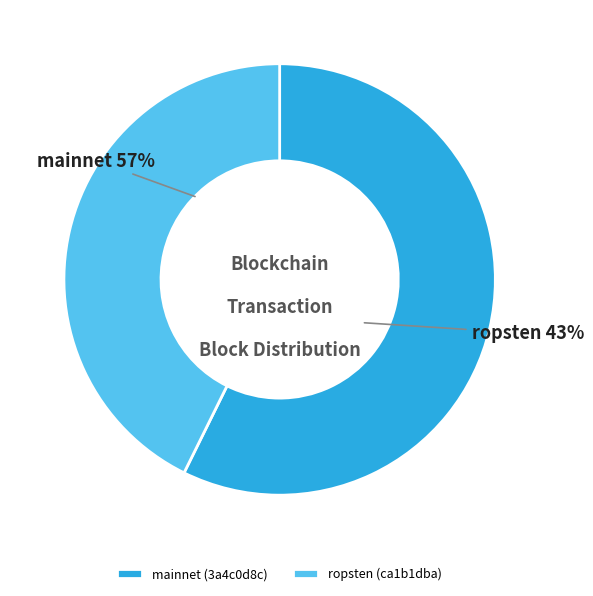

How much of the chart is everything except ropsten (ca1b1dba)?

57.3%